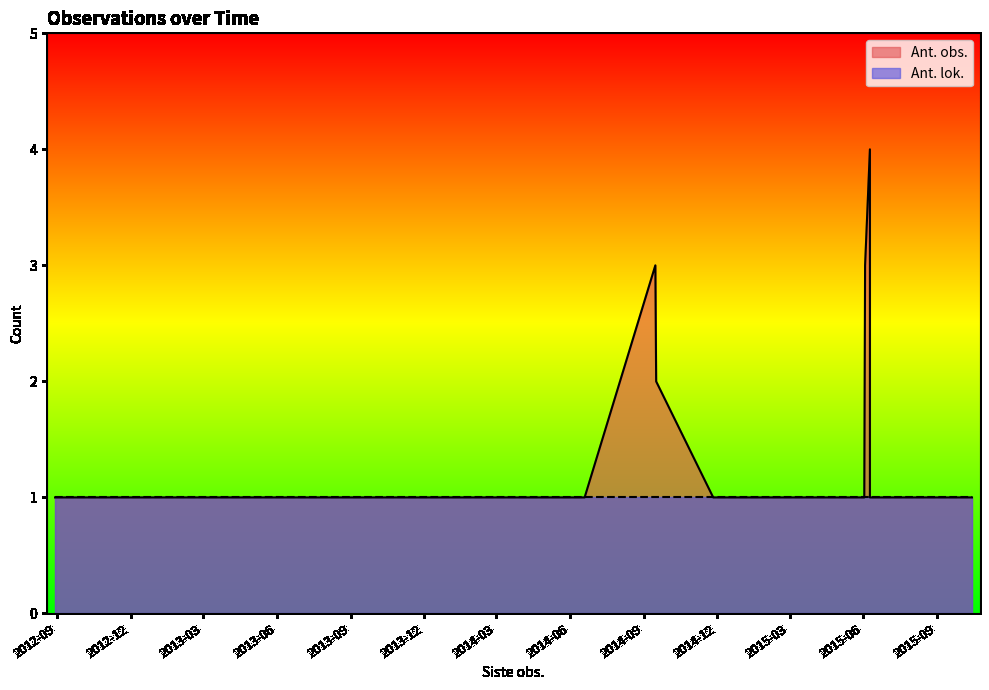

The Ant. obs. series shows 3 at 2014-09-15. True or false?

True